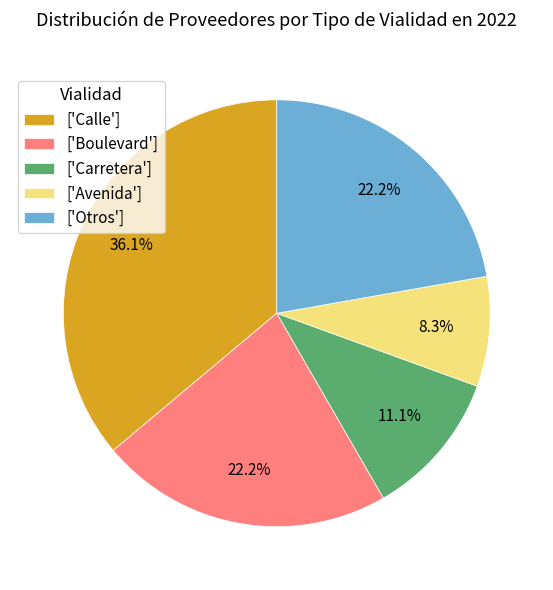

What is the smallest slice in the pie chart?

['Avenida']